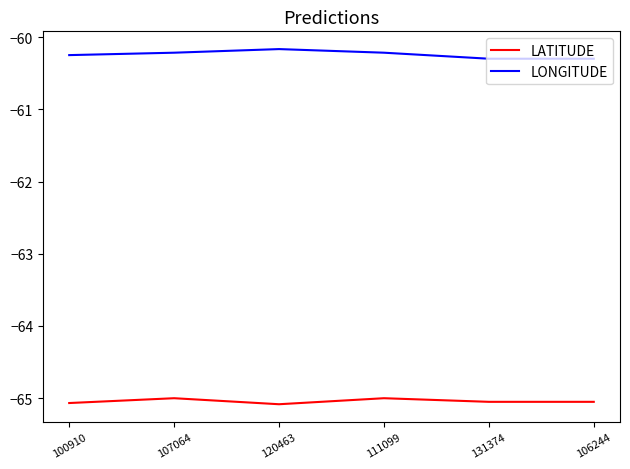

True or false: LONGITUDE has a value of -106.1 at 107064.

False